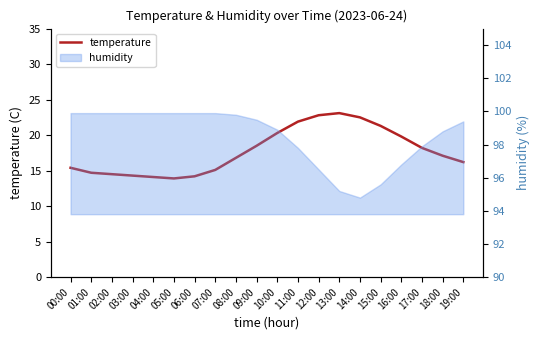

What is the change in value from 00:00 to 17:00?

+2.8